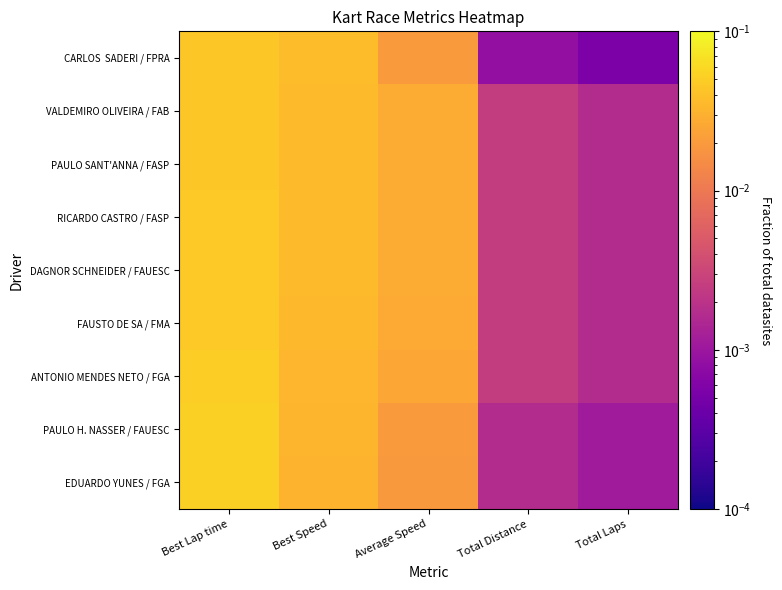

At which category is the sum across all series the highest?

Best Lap time